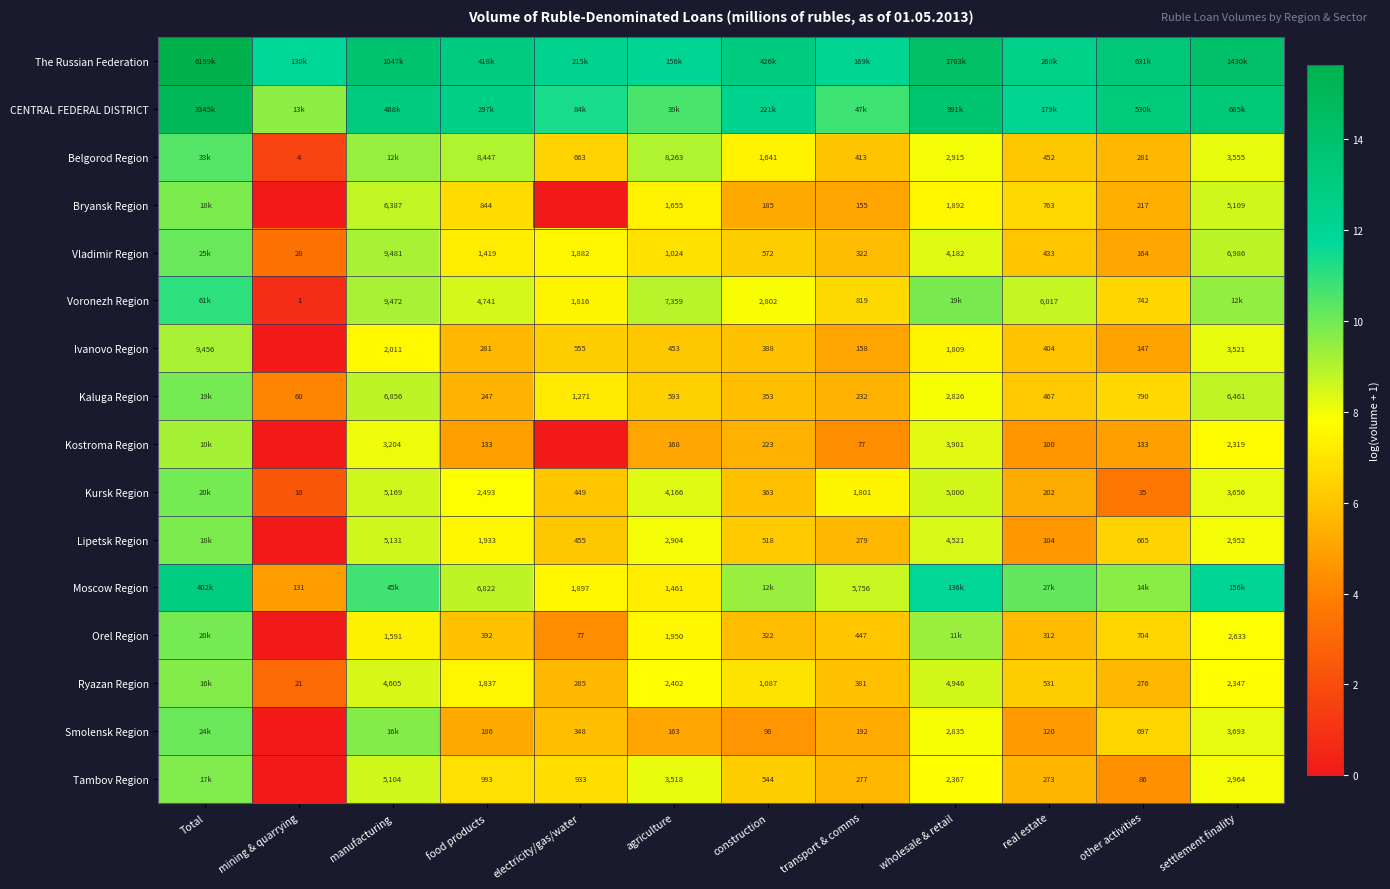

List the labels in order of Kaluga Region value, smallest first.

mining & quarrying, transport & comms, food products, construction, real estate, agriculture, other activities, electricity/gas/water, wholesale & retail, settlement finality, manufacturing, Total